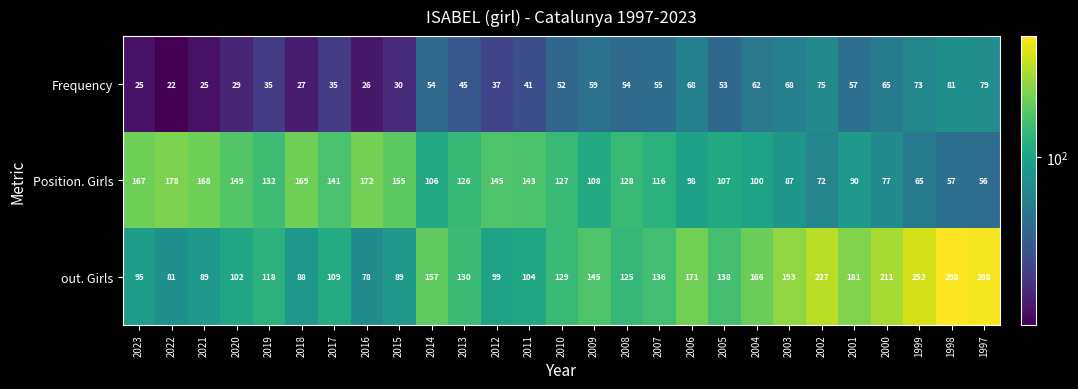

What value does the Position. Girls series have at 2018, to the nearest 10?

170